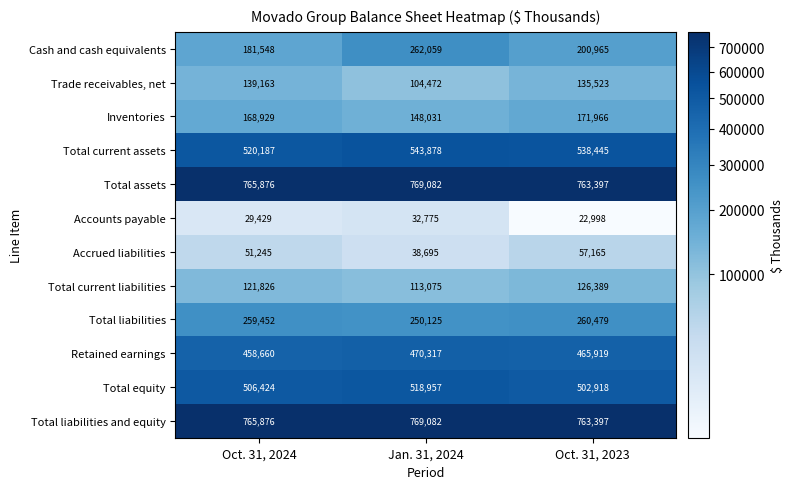

True or false: Total liabilities has a value of 126845 at Jan. 31, 2024.

False